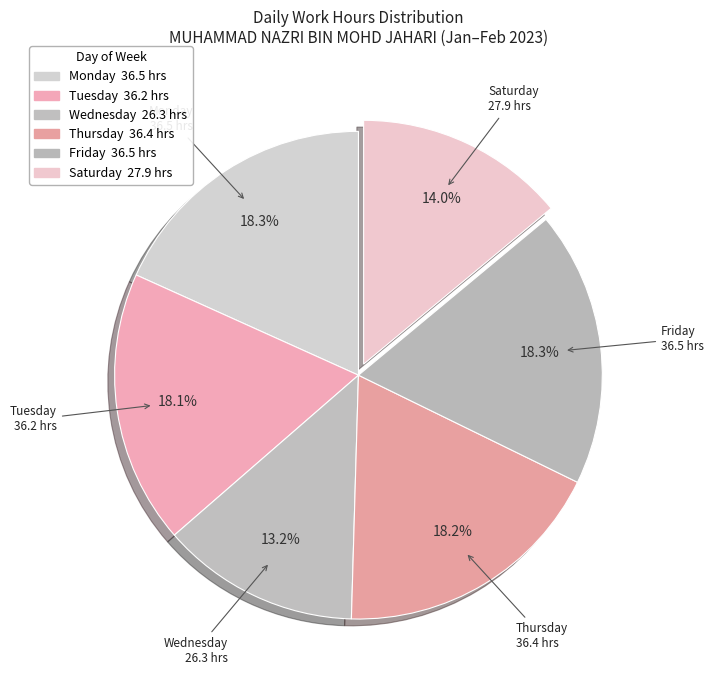

How many segments does this pie chart have?

6